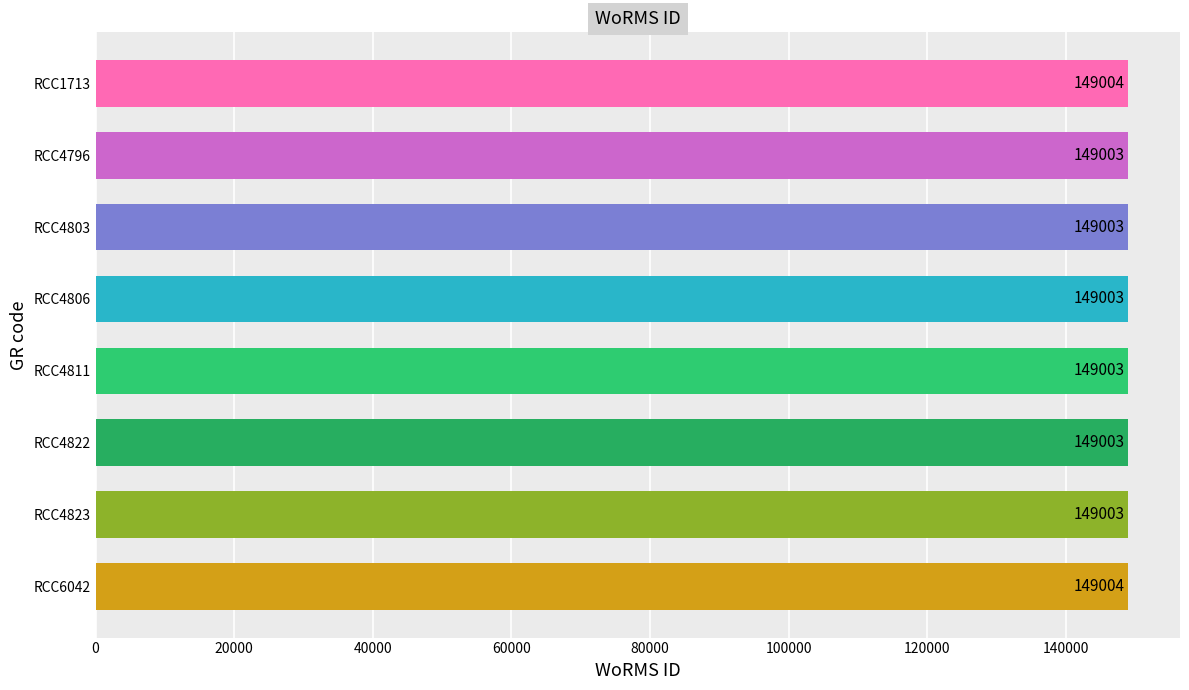

What is the average value?

149003